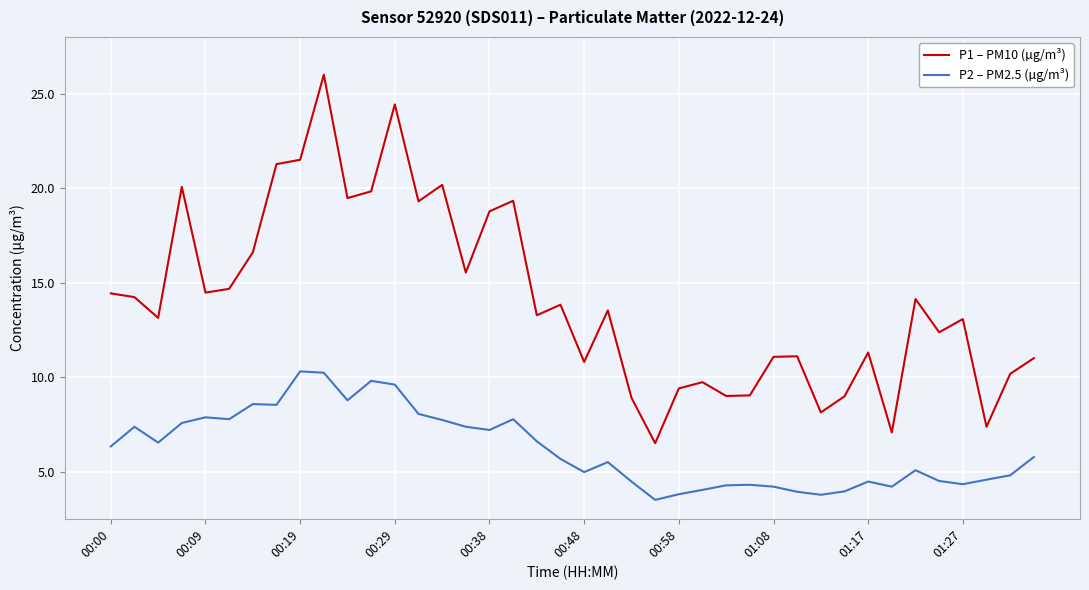

Which series has the largest total across all categories?

P1 – PM10 (µg/m³)